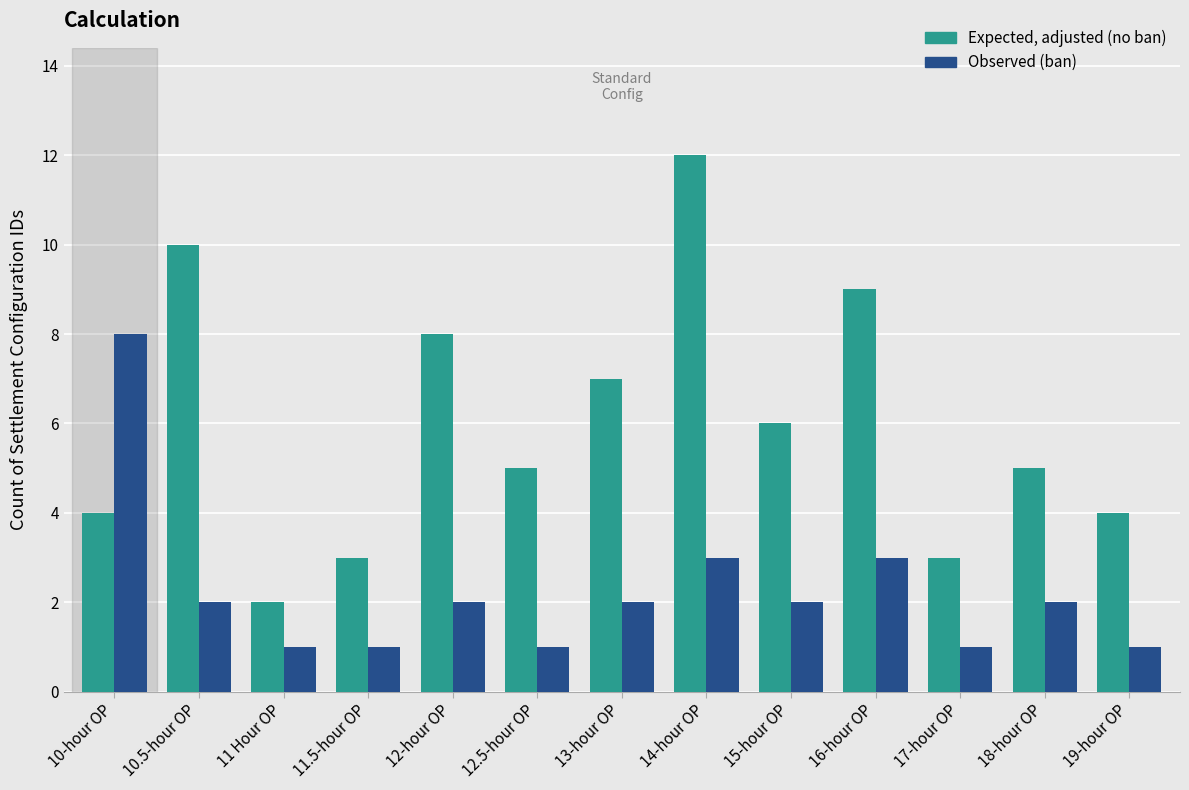

What is the total value across all series at 10-hour OP?

12